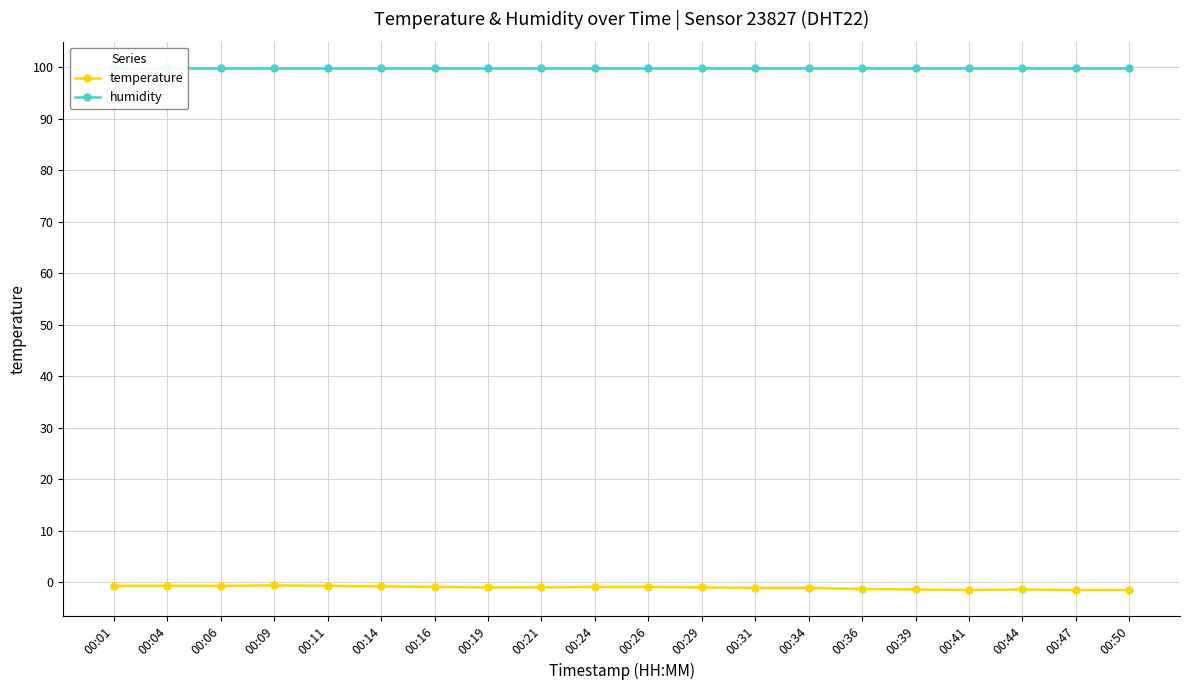

What are all the series names shown in the legend?

temperature, humidity